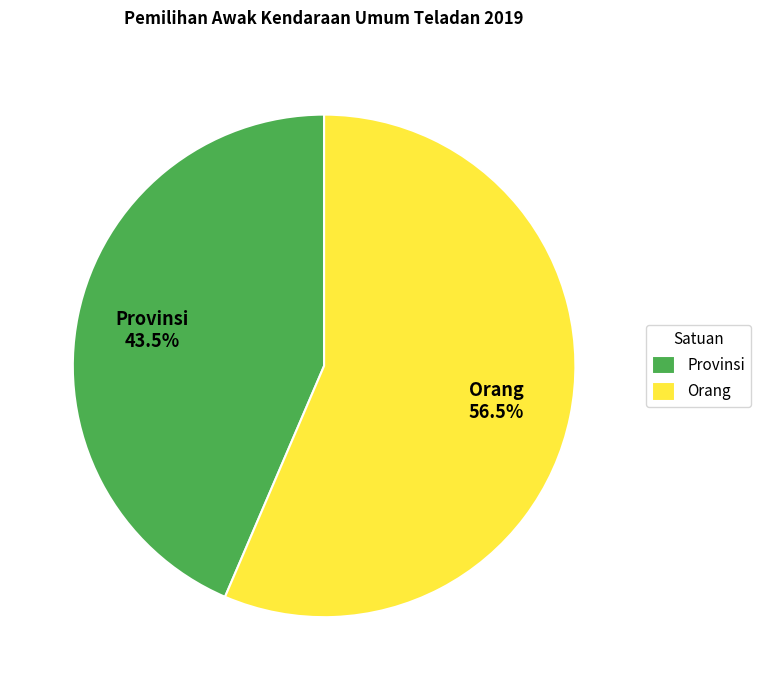

What is the largest slice in the pie chart?

Orang